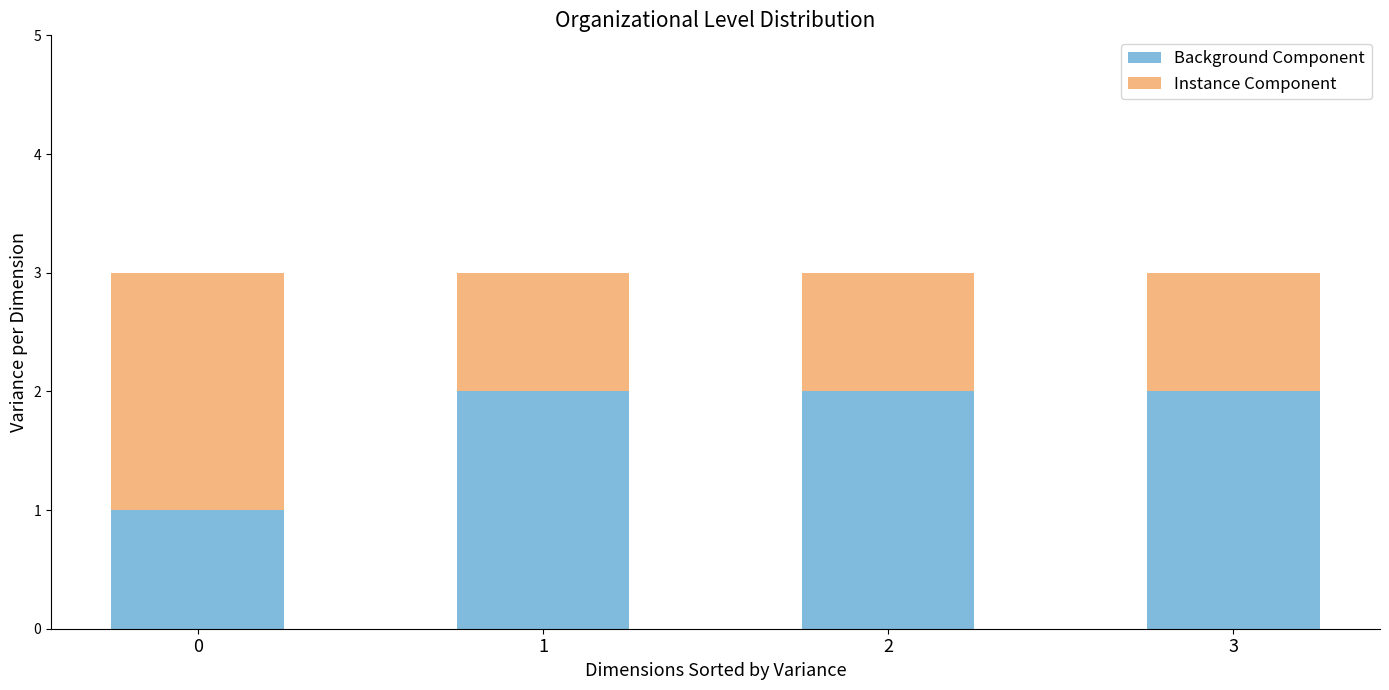

What is the highest value of the Background Component series?

2